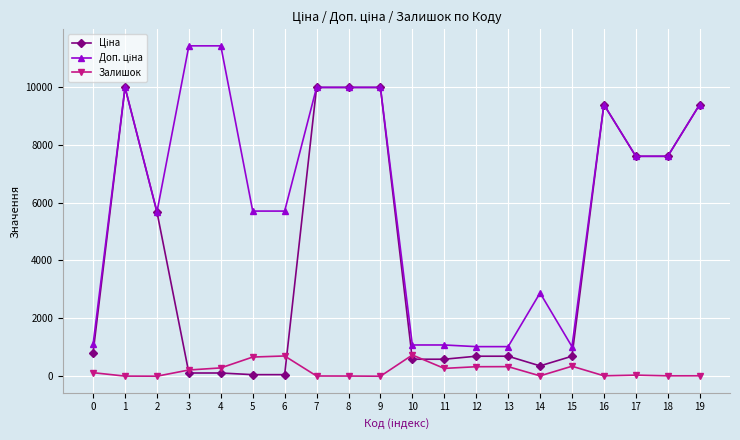

How many distinct data groups are displayed?

3